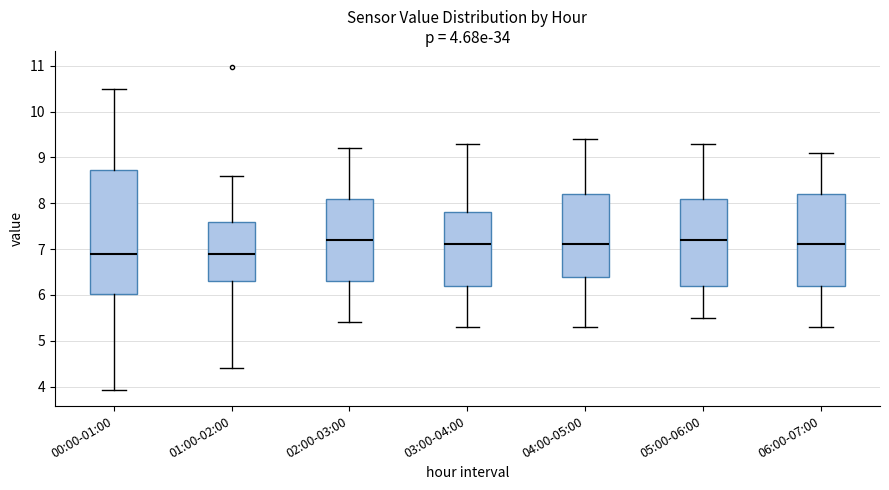

Which box is the tallest, from its lower edge to its upper edge?

00:00-01:00